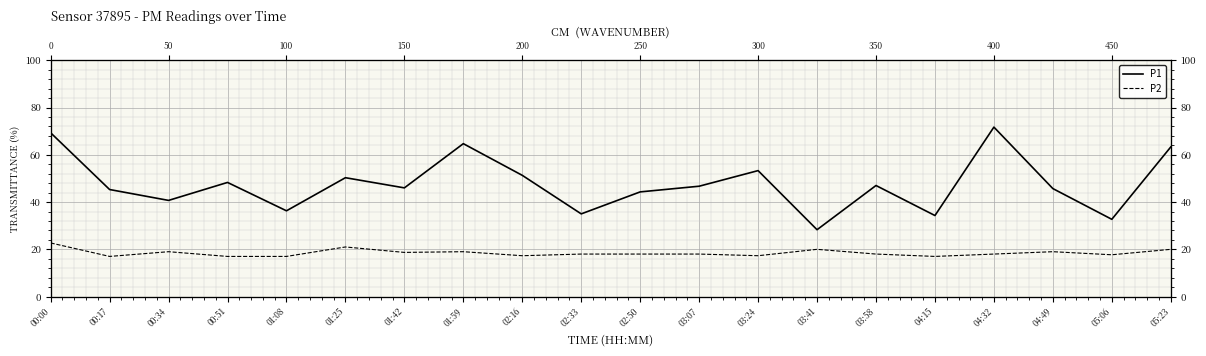

Reading left to right, list all the values displayed in this chart.

P1: 00:00=6.9	00:17=4.5	00:34=4.1	00:51=4.8	01:08=3.6	01:25=5.0	01:42=4.6	01:59=6.5	02:16=5.1	02:33=3.5	02:50=4.4	03:07=4.7	03:24=5.3	03:41=2.8	03:58=4.7	04:15=3.4	04:32=7.2	04:49=4.6	05:06=3.3	05:23=6.3
P2: 00:00=2.3	00:17=1.7	00:34=1.9	00:51=1.7	01:08=1.7	01:25=2.1	01:42=1.9	01:59=1.9	02:16=1.7	02:33=1.8	02:50=1.8	03:07=1.8	03:24=1.7	03:41=2.0	03:58=1.8	04:15=1.7	04:32=1.8	04:49=1.9	05:06=1.8	05:23=2.0